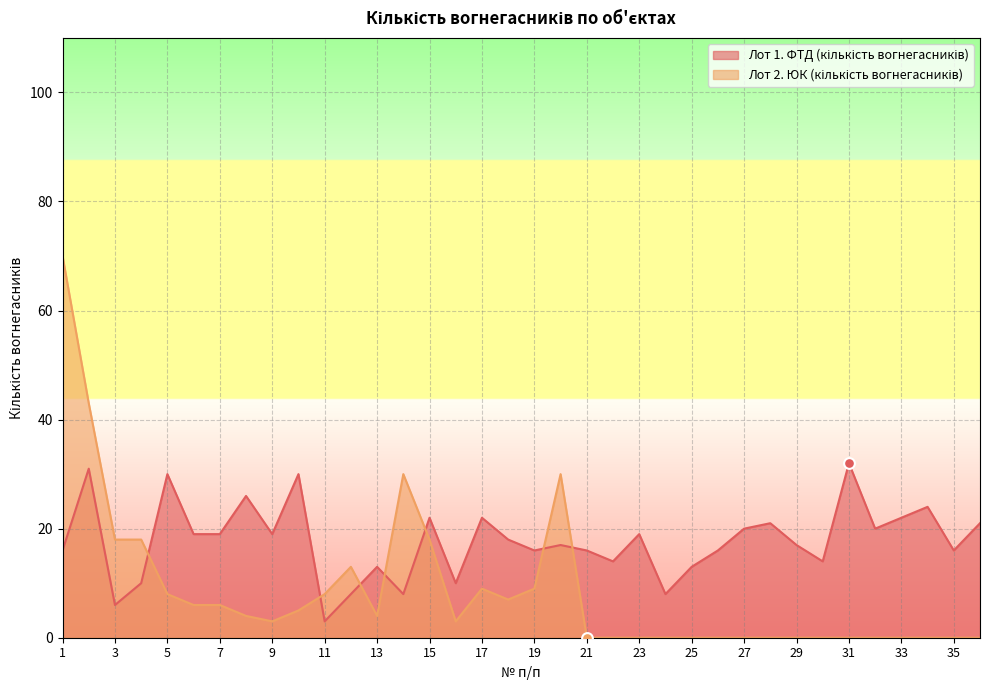

At how many categories does at least one series exceed 56?

1